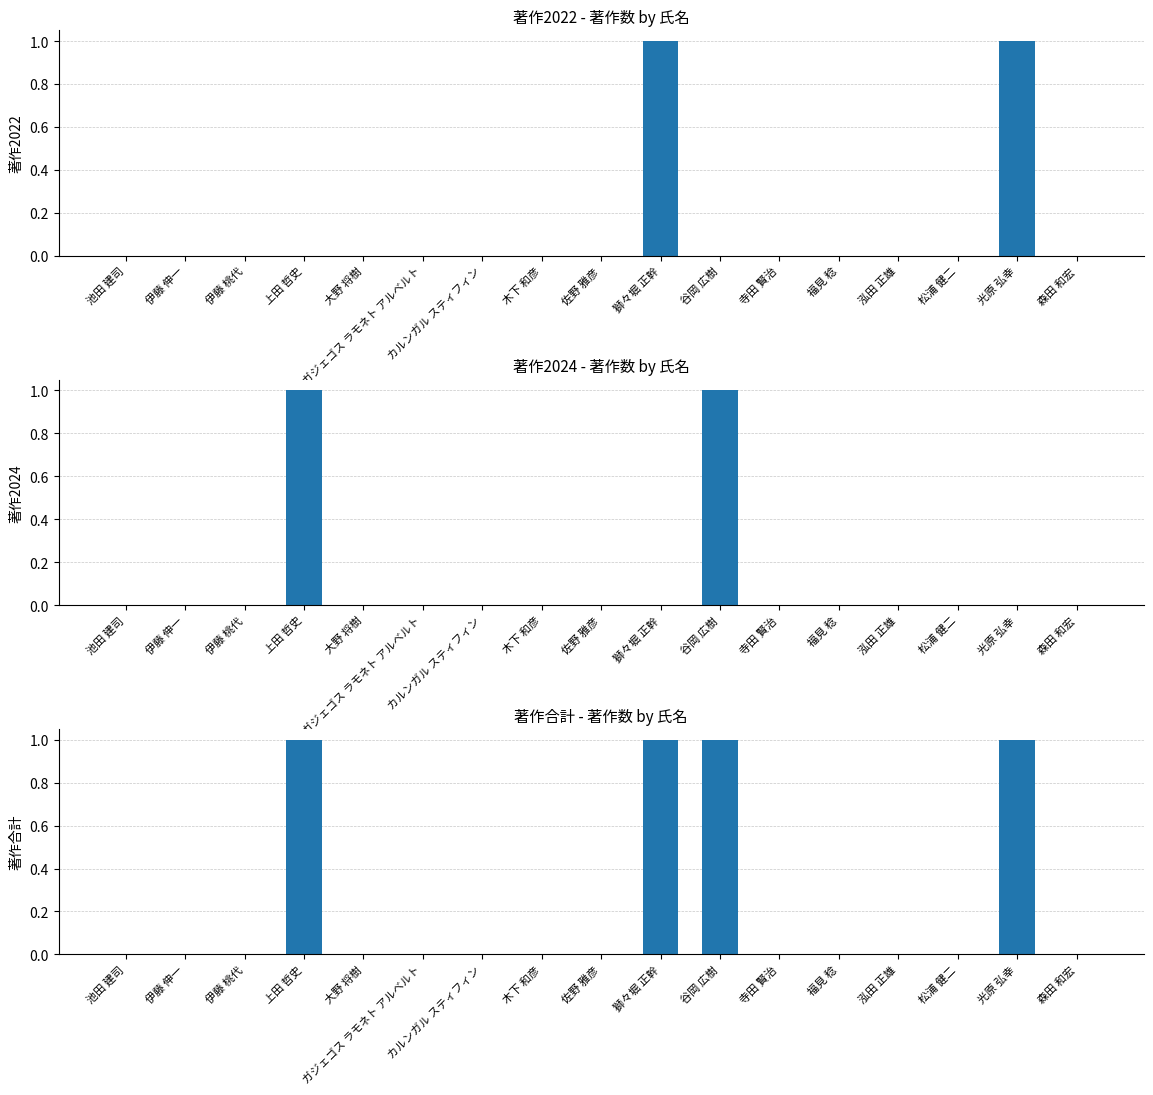

What are all the series names shown in the legend?

著作2022, 著作2024, 著作合計